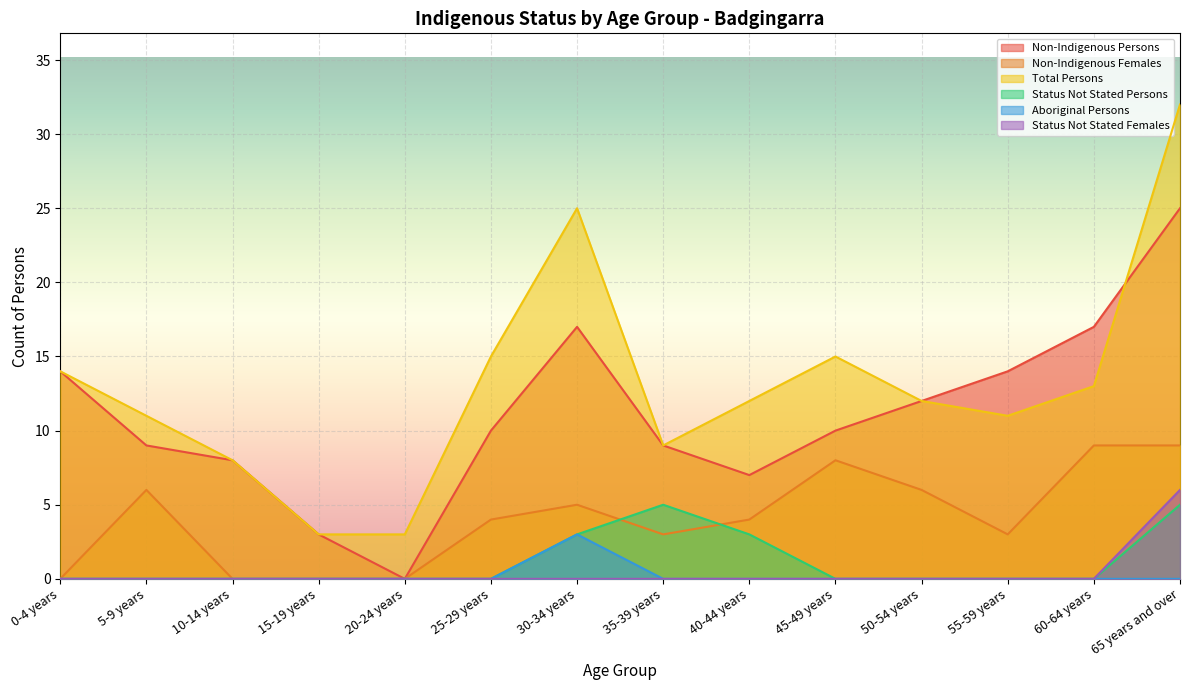

True or false: Total Persons and Non-Indigenous Females intersect in this chart.

False